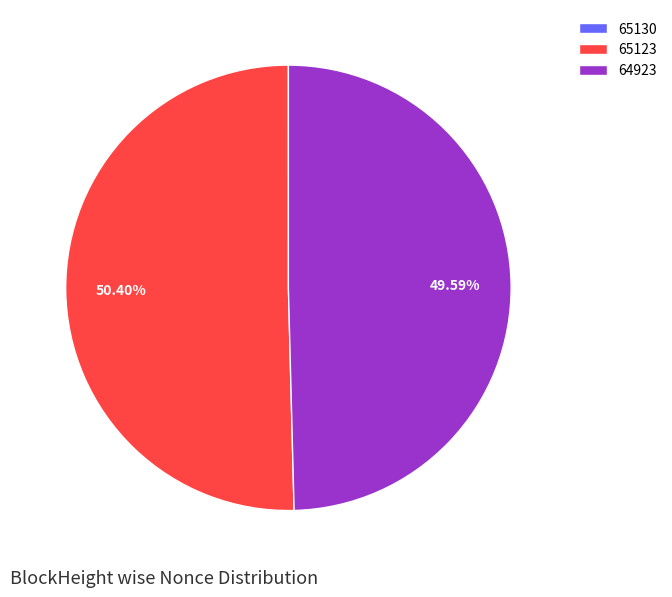

What is the majority slice?

65123